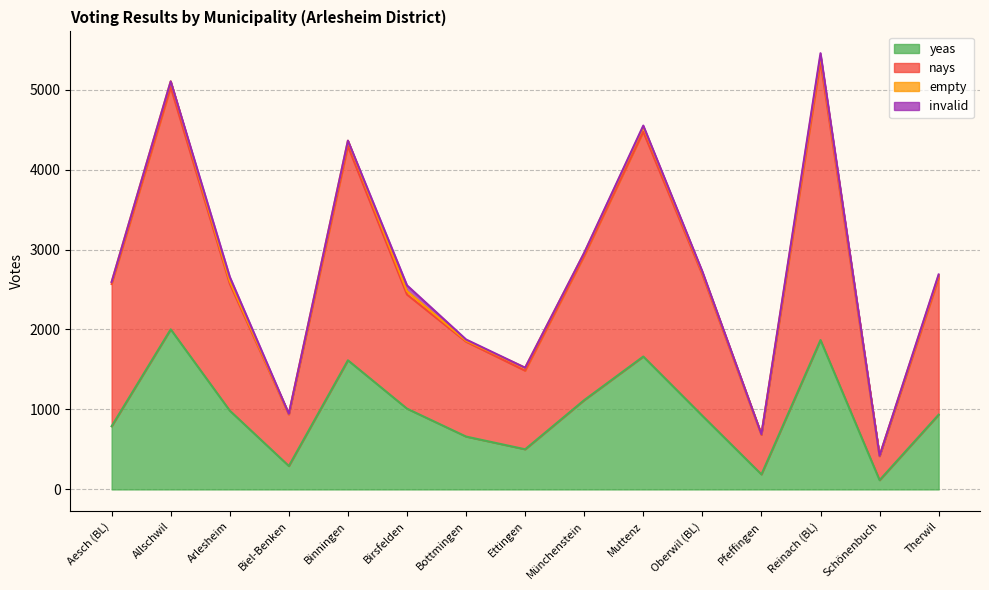

Read the yeas value at Aesch (BL).

790